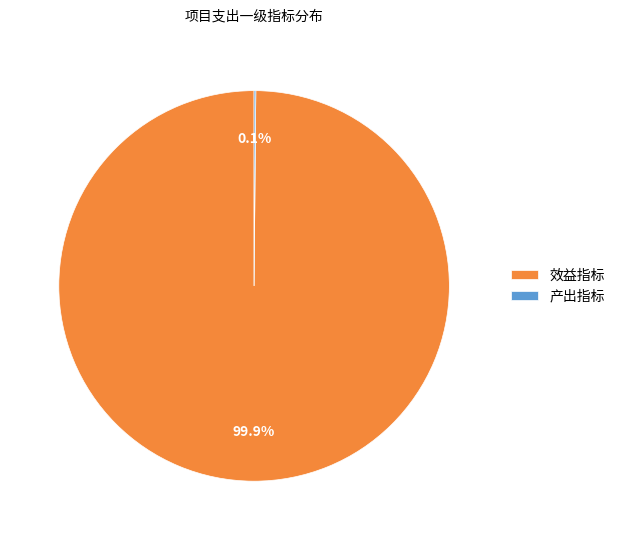

What is the largest slice in the pie chart?

效益指标